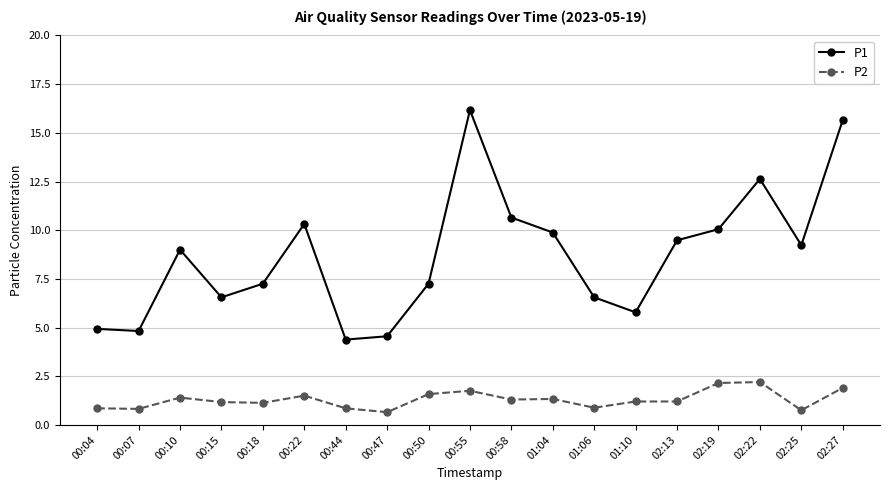

Rank the series by their average value, from highest to lowest.

P1, P2